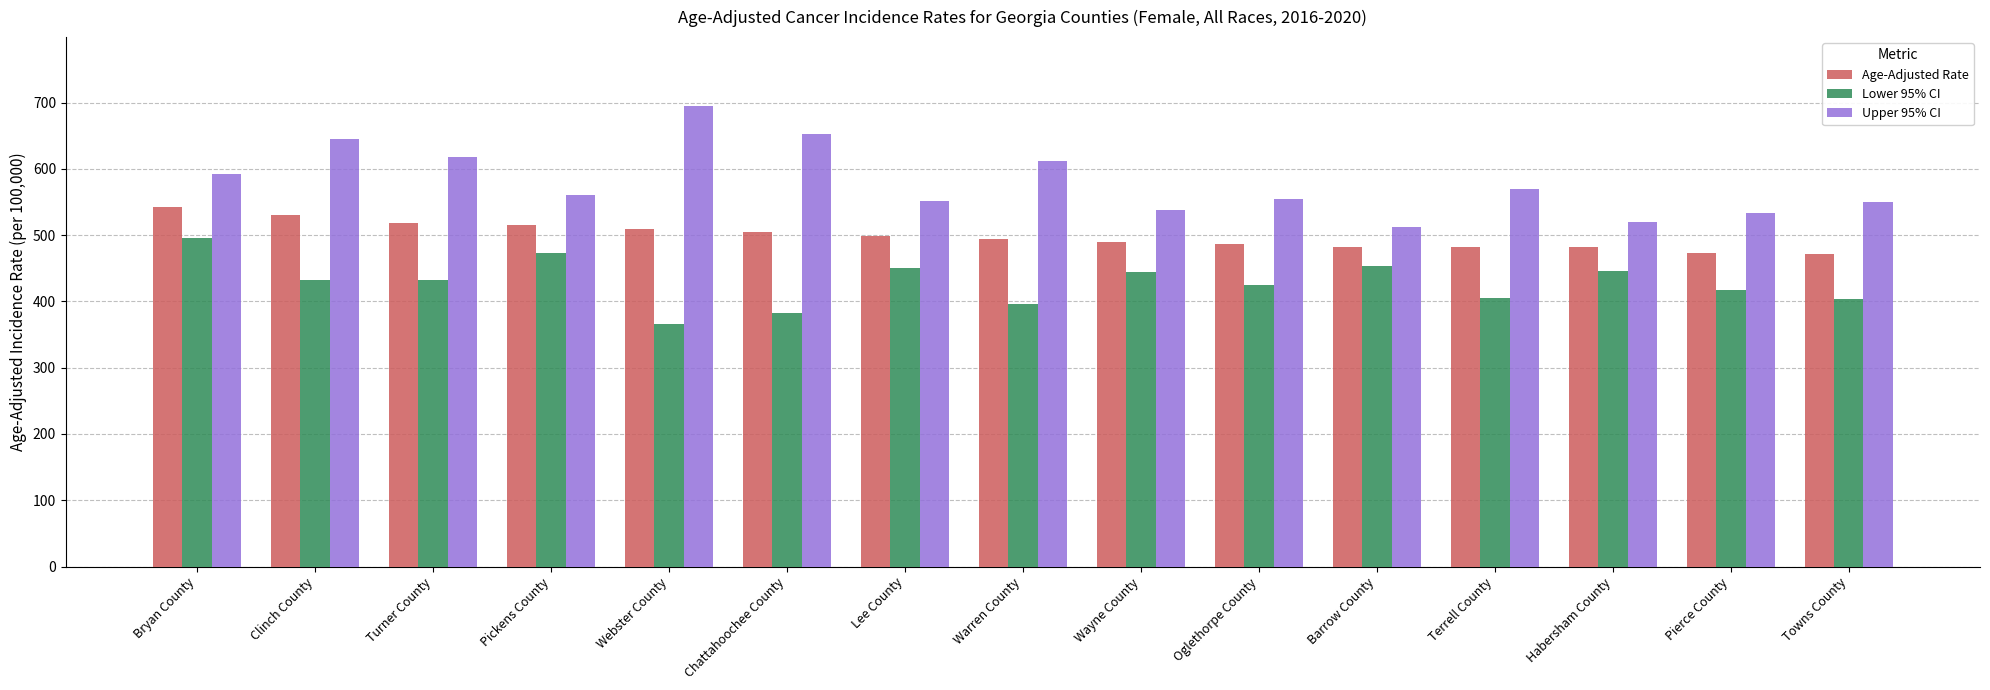

Which series has the largest total across all categories?

Upper 95% CI